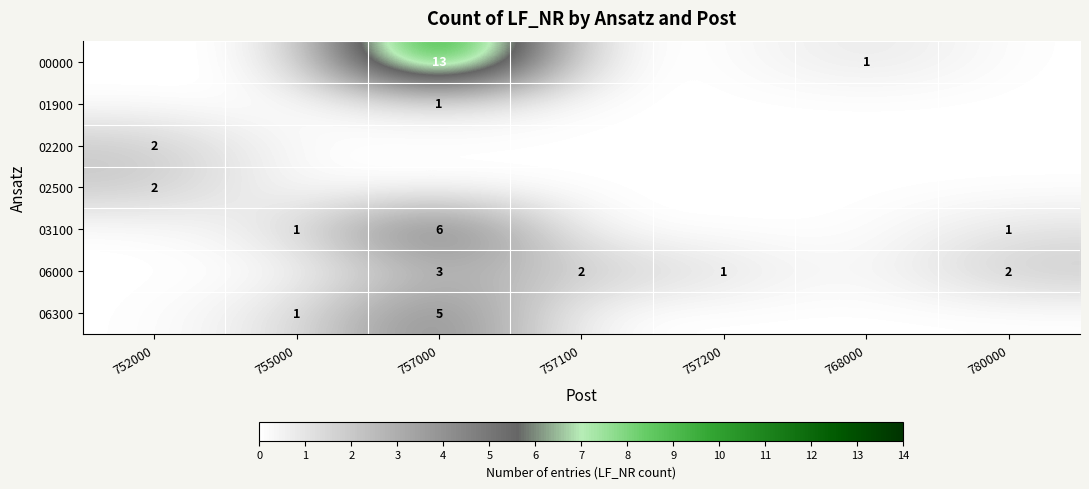

Which category has the highest value in the 06000 series?

757000